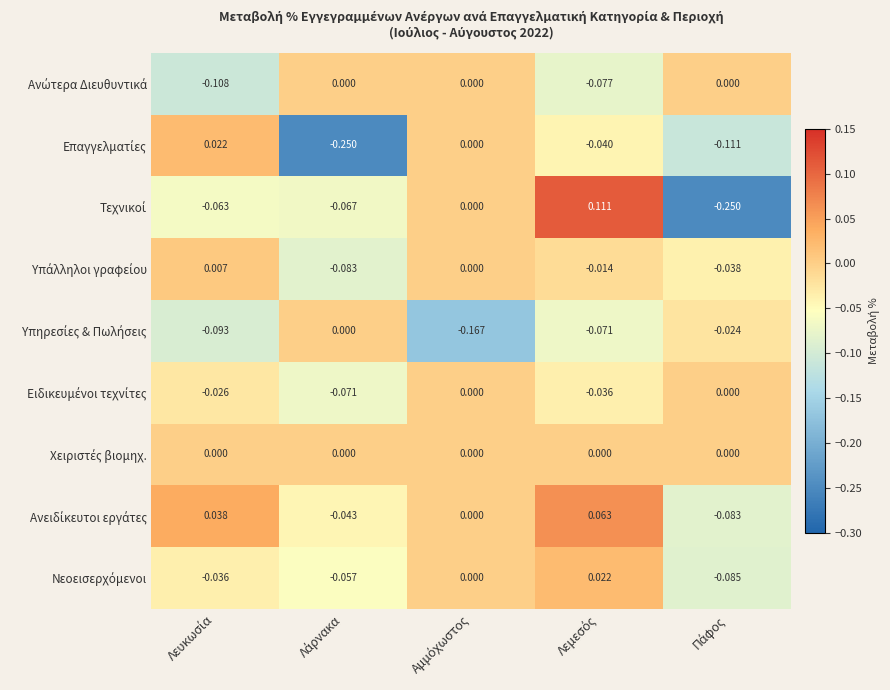

How many data points does each series have?

5